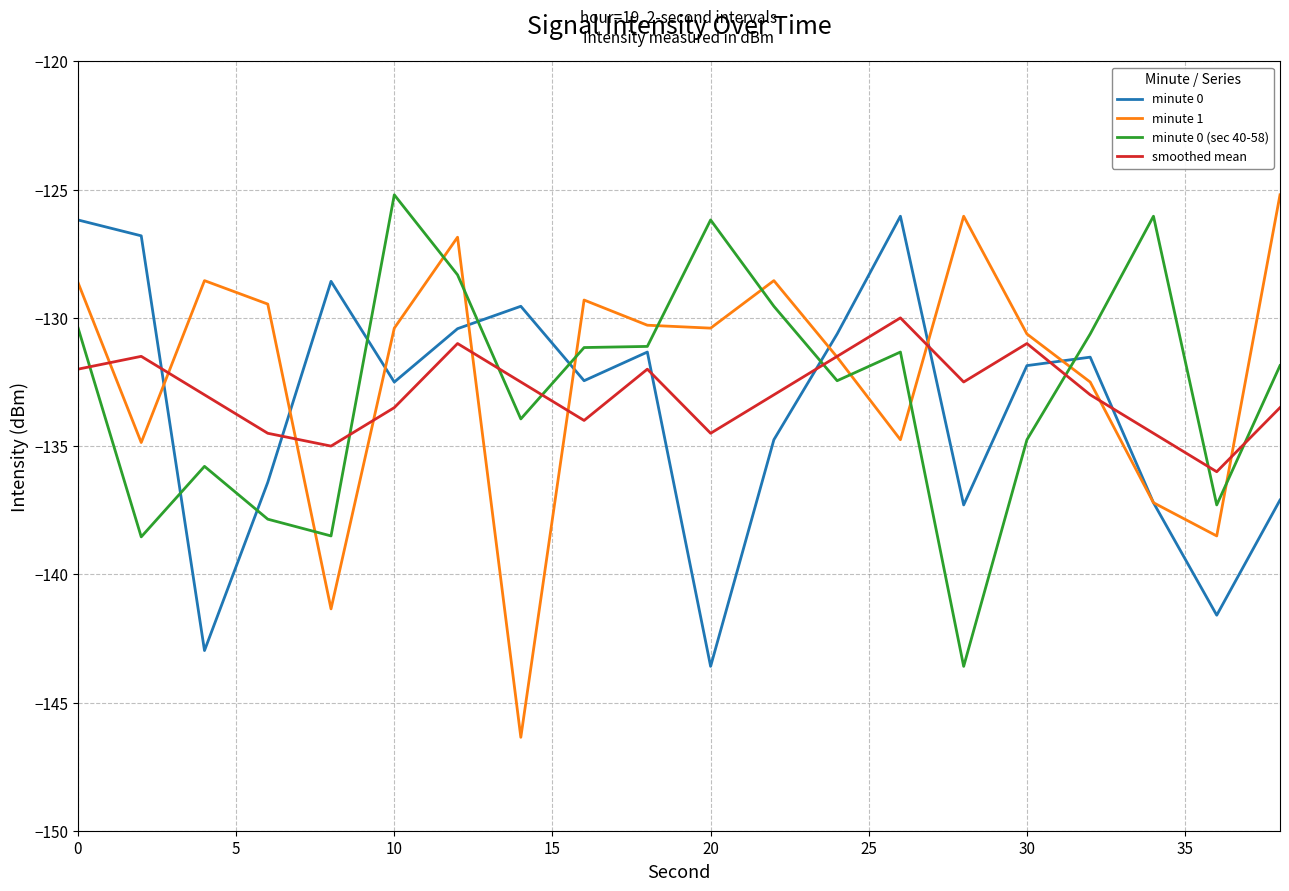

Which series has the widest spread of values?

minute 1